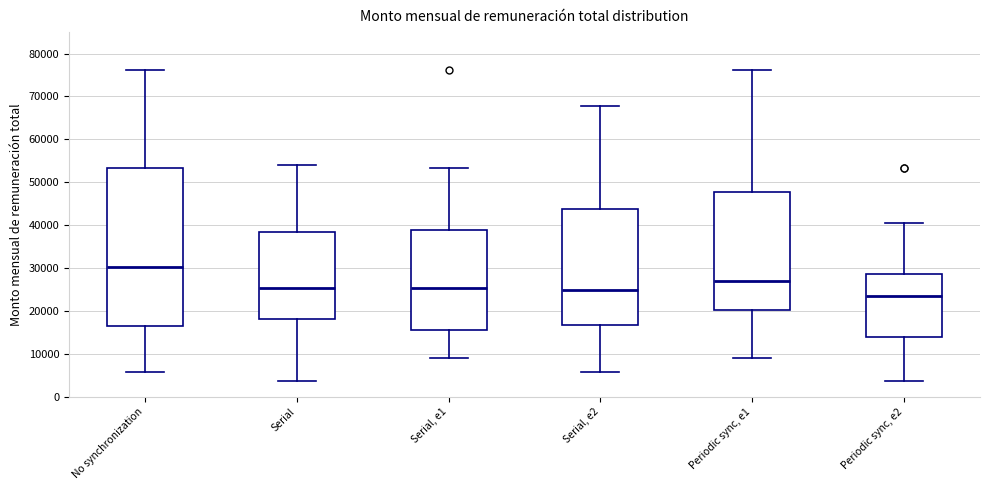

Which box has the lowest median line?

Periodic sync, e2